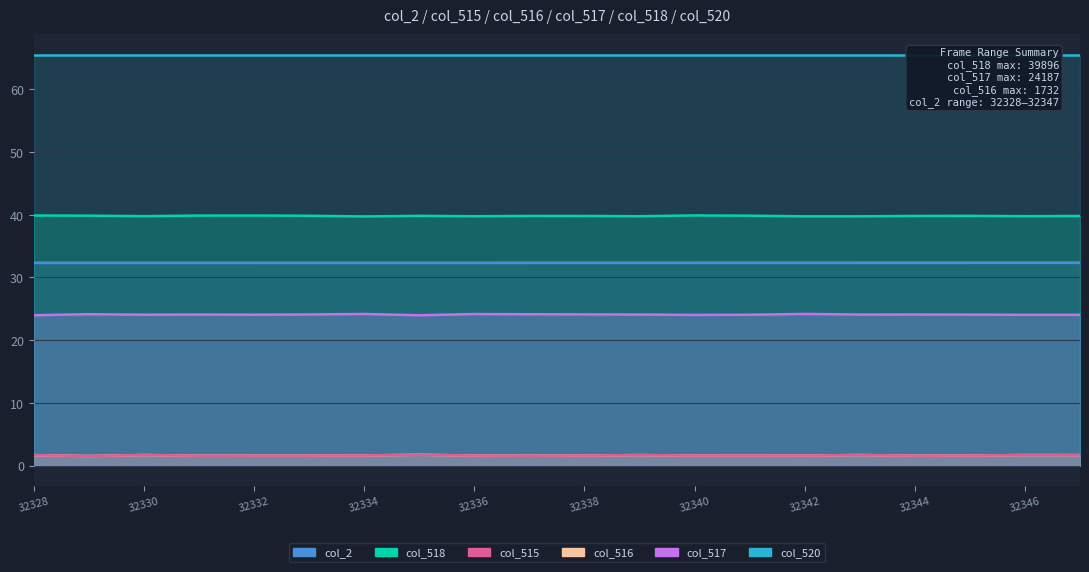

What is the lowest value of the col_518 series?

39.7